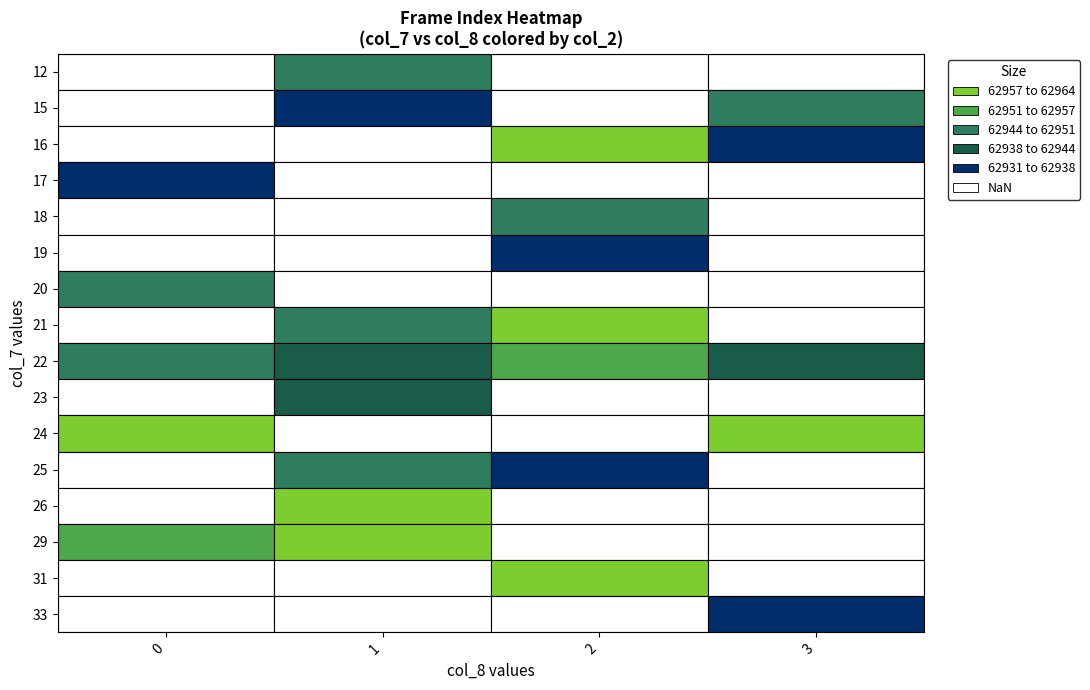

What is the maximum value for values?

62965